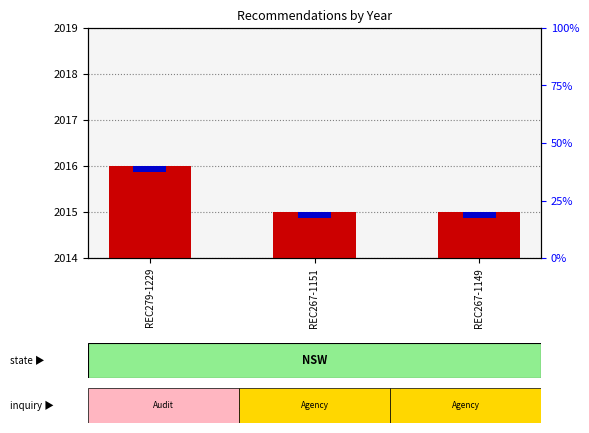

What is the label of the 2nd bar from the right?

REC267-1151